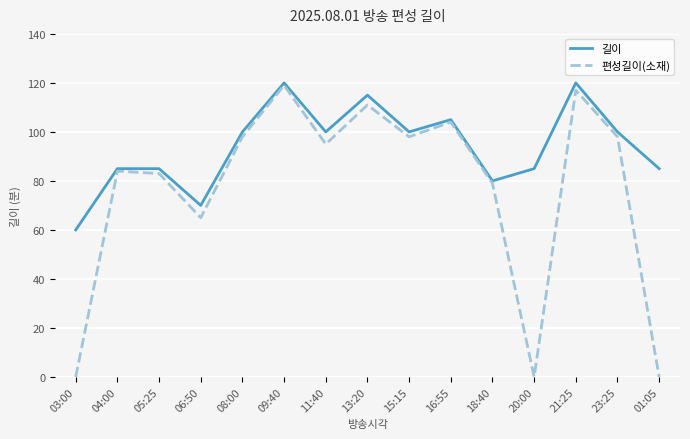

The 길이 series shows 100 at 11:40. True or false?

True